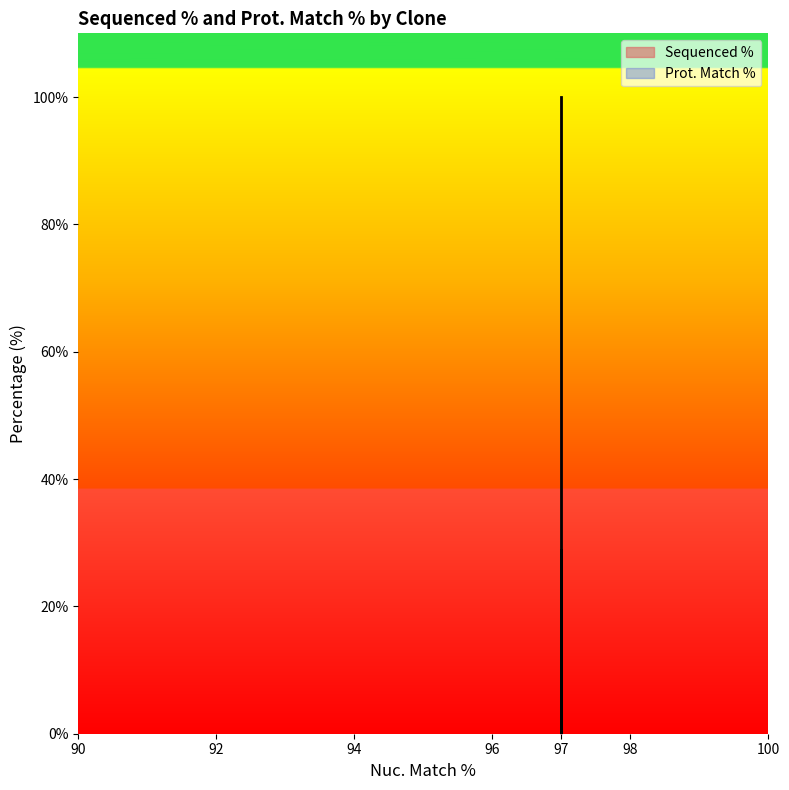

What is the average value?

42.9